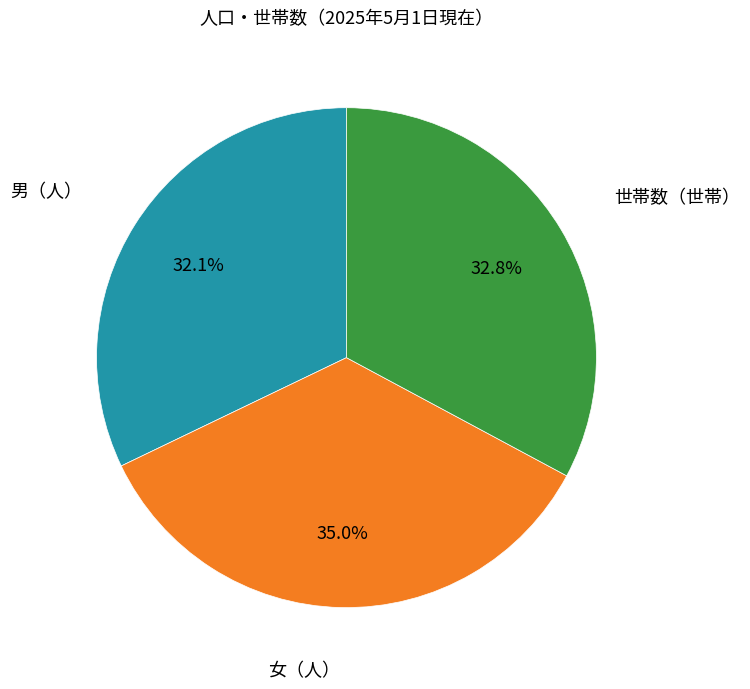

Which slice is the largest?

女（人）